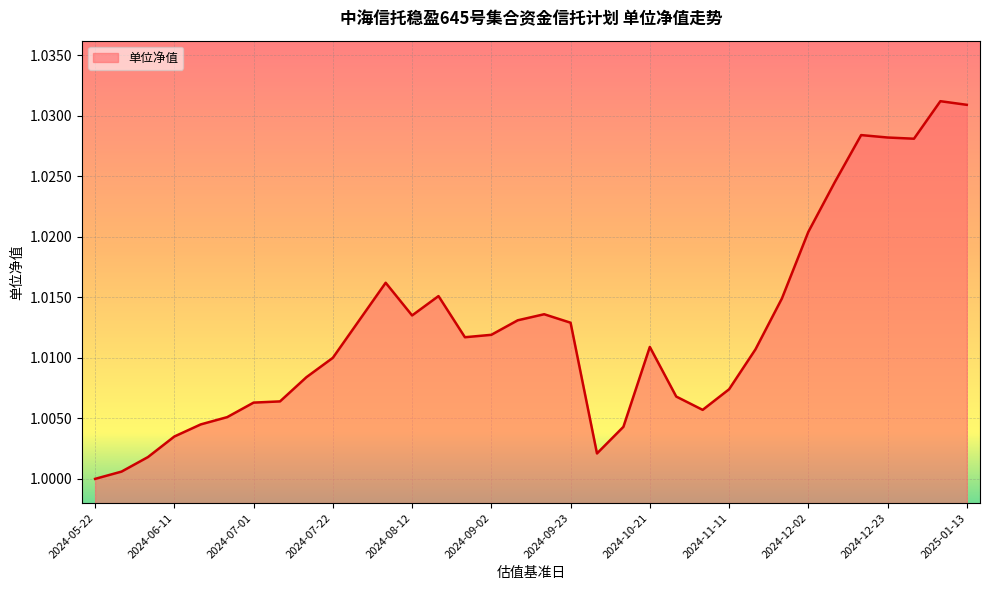

Which category has the lowest value across all series?

2024-05-22